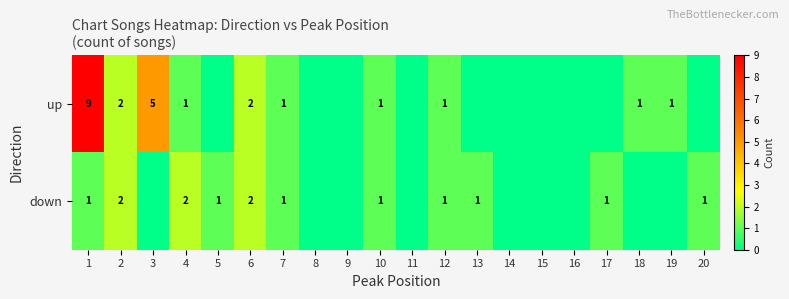

What is the difference between the highest and lowest values at 1?

8